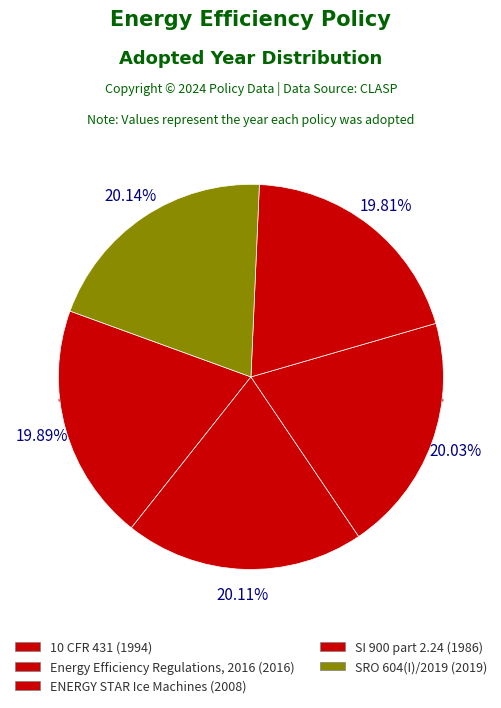

Is 10 CFR 431 the majority of the pie?

No